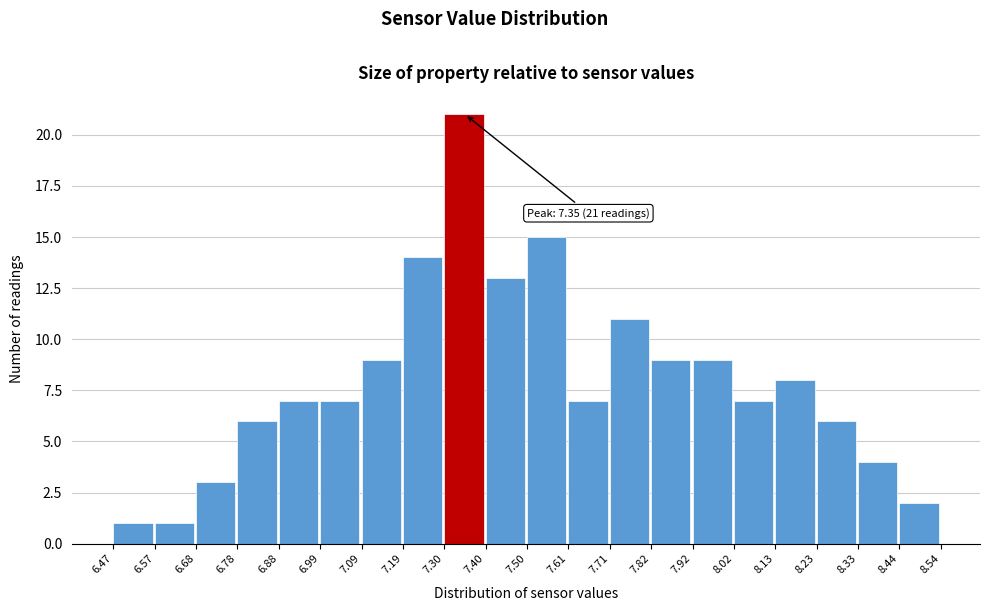

Which range on the x-axis has the tallest bar?

7.30 to 7.40